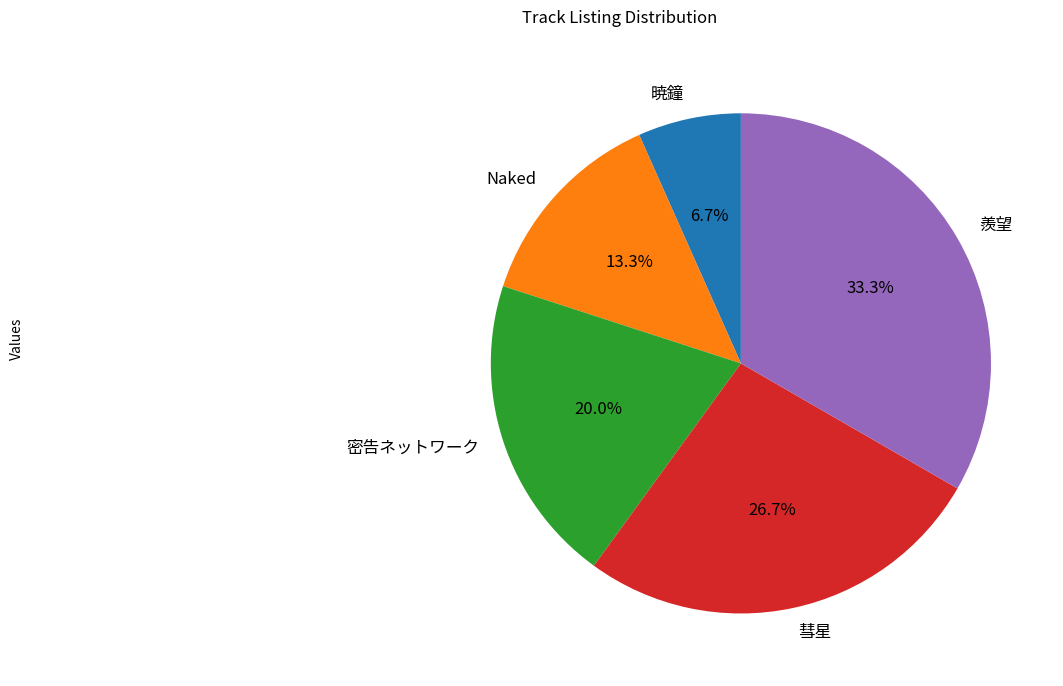

To the nearest percent, what is the difference between the 密告ネットワーク and 暁鐘 slice percentages?

13%